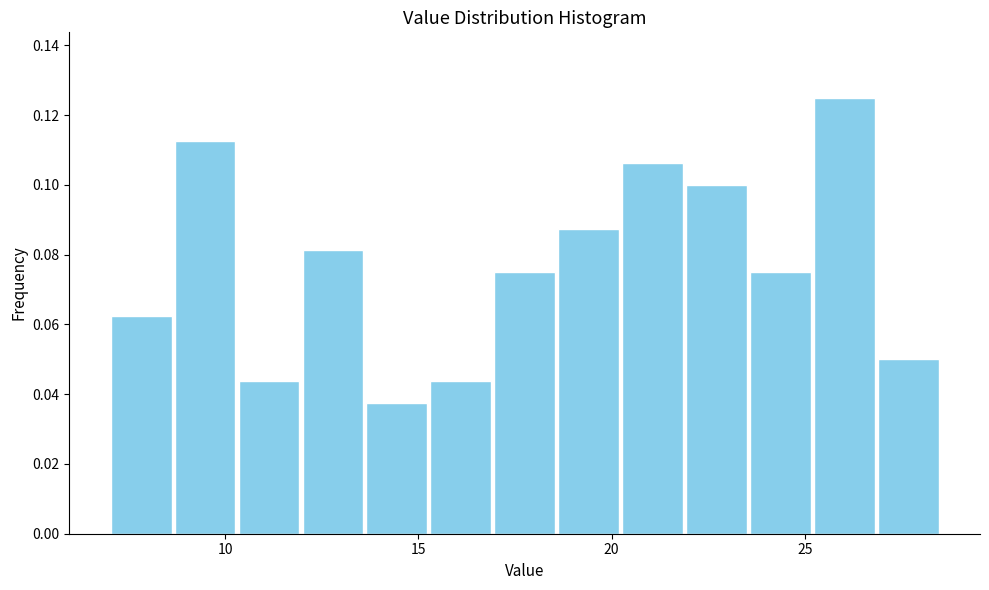

Around what value on the x-axis is the tallest bar? Give the approximate position of its centre, as read against the axis.

26.0